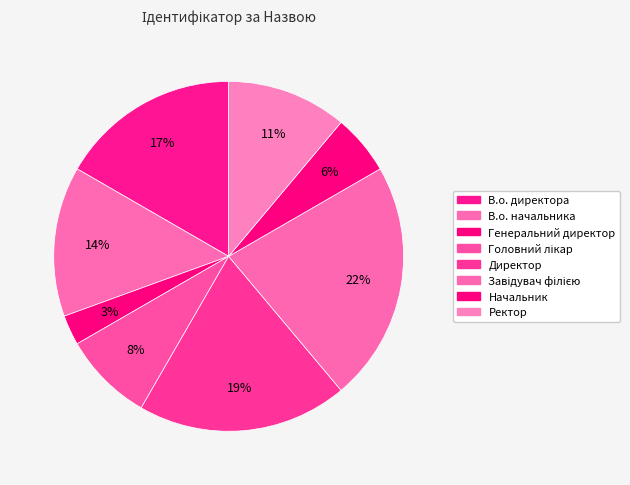

How many segments does this pie chart have?

8